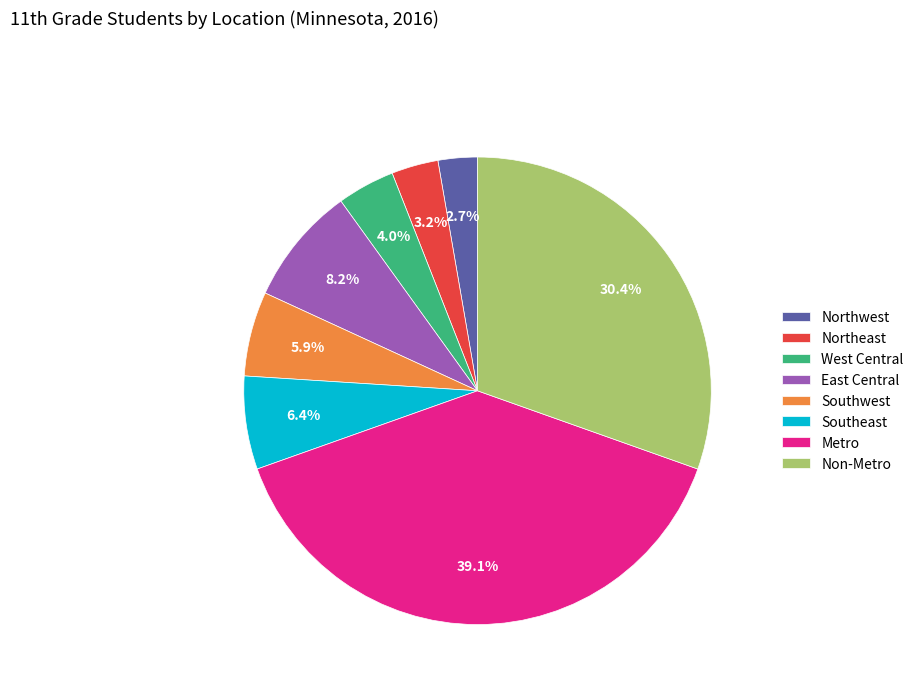

How much of the chart is everything except Non-Metro?

69.6%